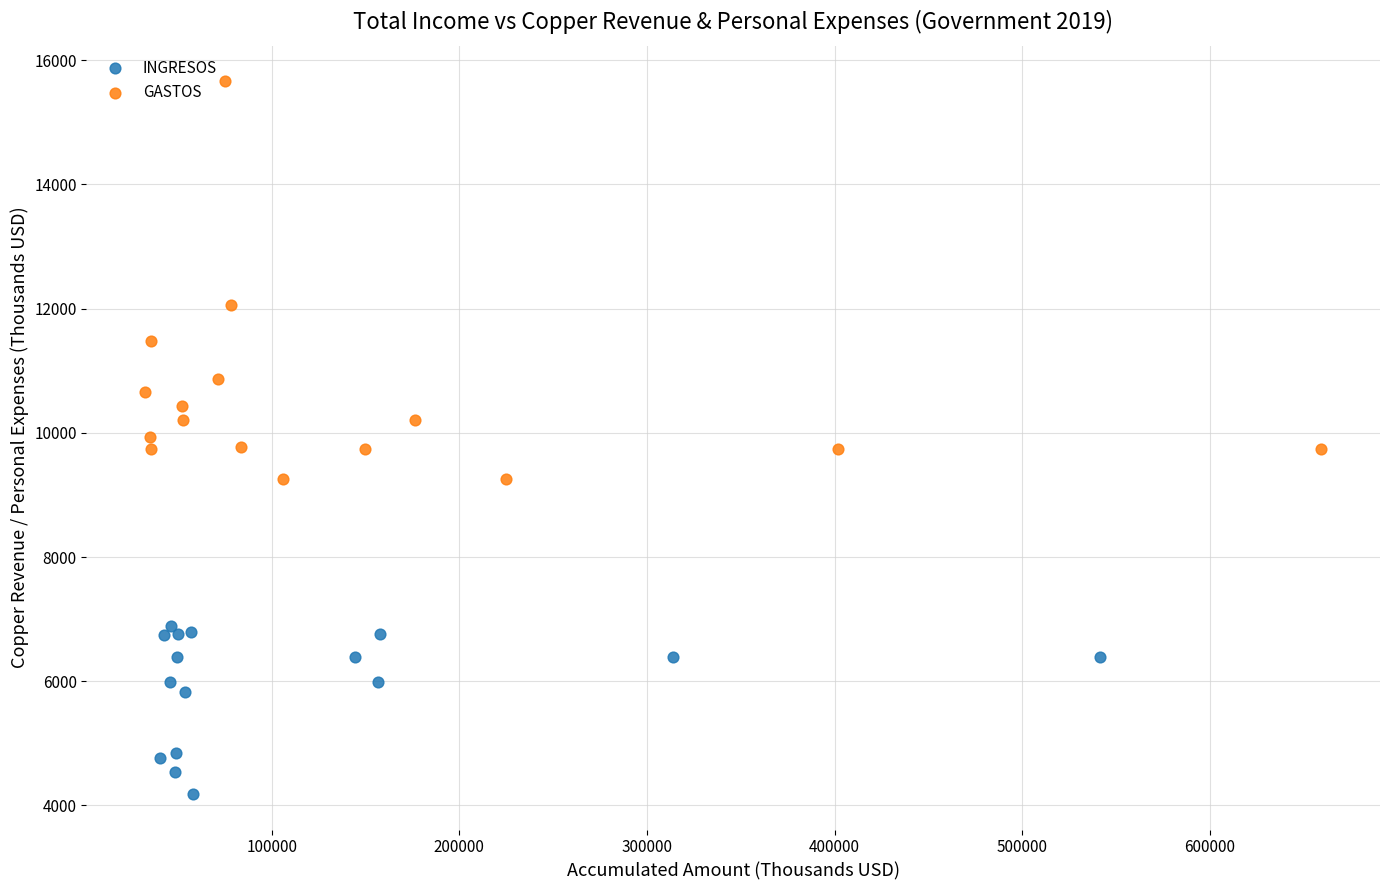

Which series has the largest Y range (max minus min)?

GASTOS